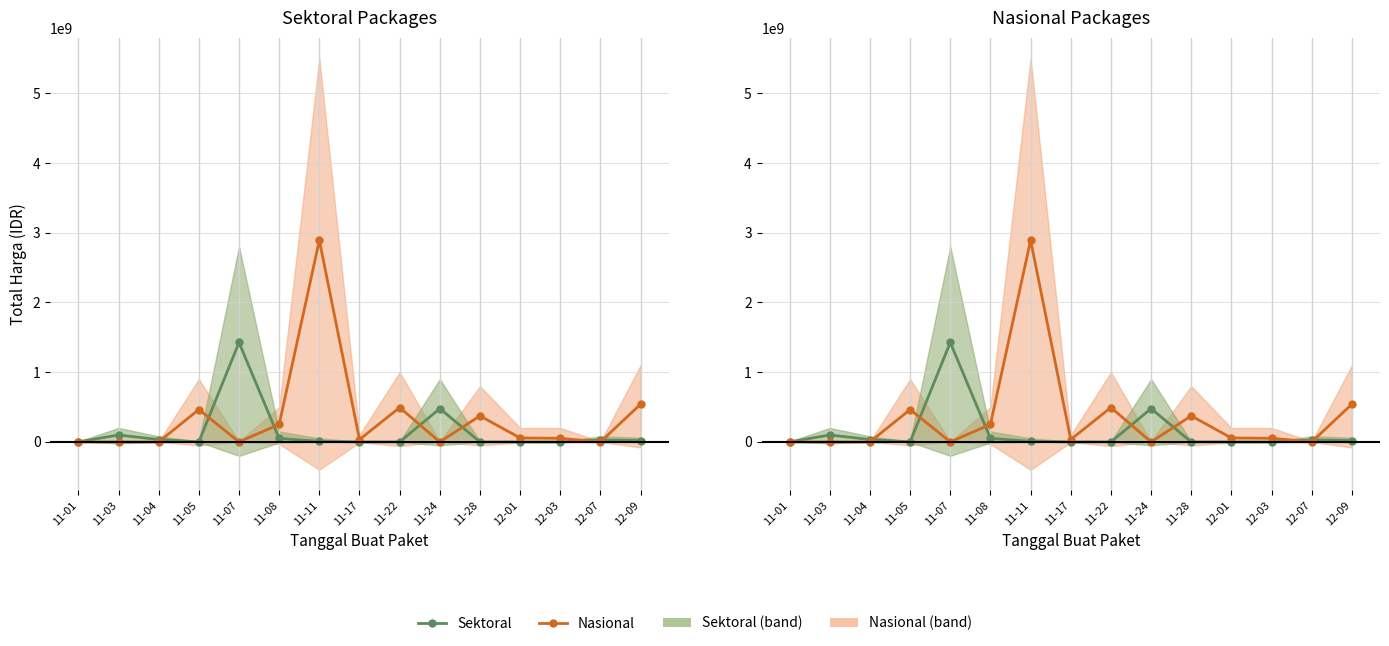

Reading left to right, list all the values displayed in this chart.

Sektoral: 11-01=333600	11-03=98772570	11-04=34000000	11-05=0	11-07=1425867900	11-08=49730040	11-11=7401240	11-17=0	11-22=0	11-24=477600000	11-28=0	12-01=0	12-03=0	12-07=27412000	12-09=18900000
Nasional: 11-01=0	11-03=0	11-04=0	11-05=464002100	11-07=0	11-08=250350000	11-11=2892122000	11-17=34292000	11-22=493000000	11-24=0	11-28=373404000	12-01=56152800	12-03=51601000	12-07=0	12-09=541071000